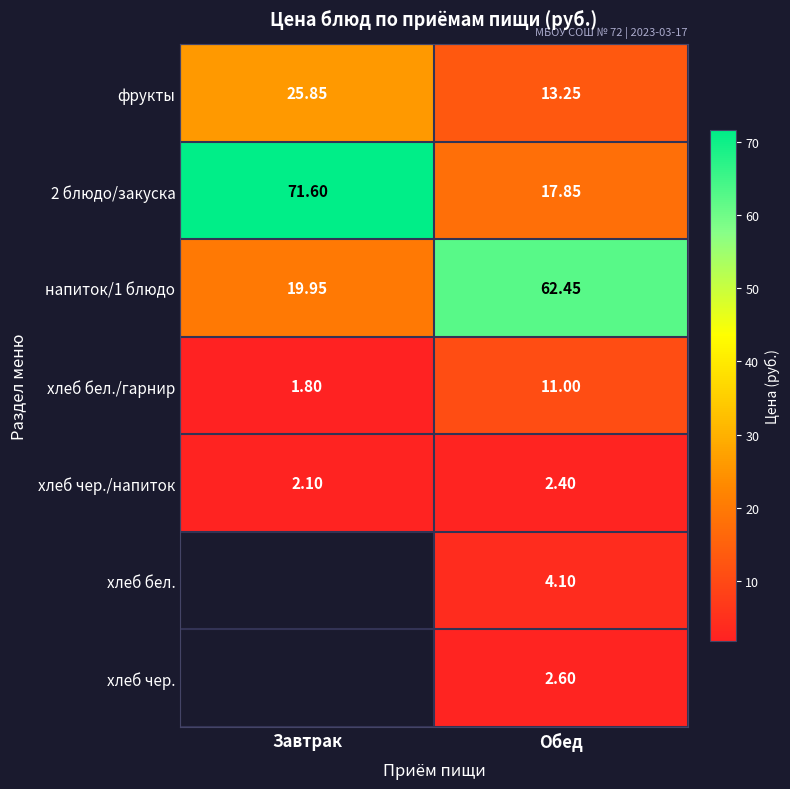

What is the minimum value shown in the chart?

1.8